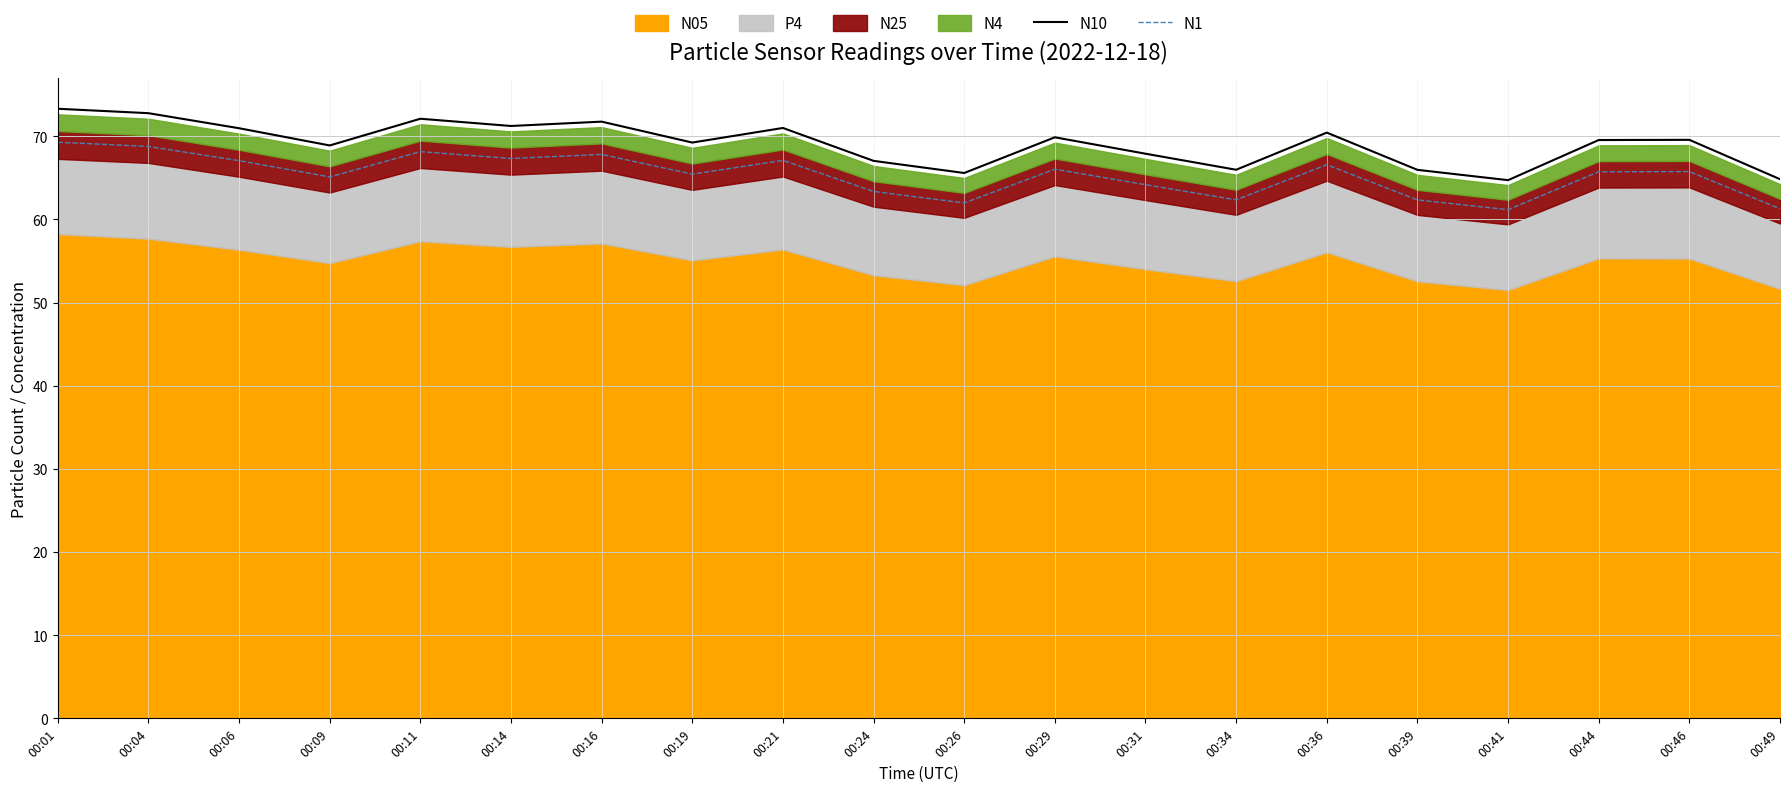

Is the value of N10 at 00:41 greater than the value of N1 at 00:14?

No